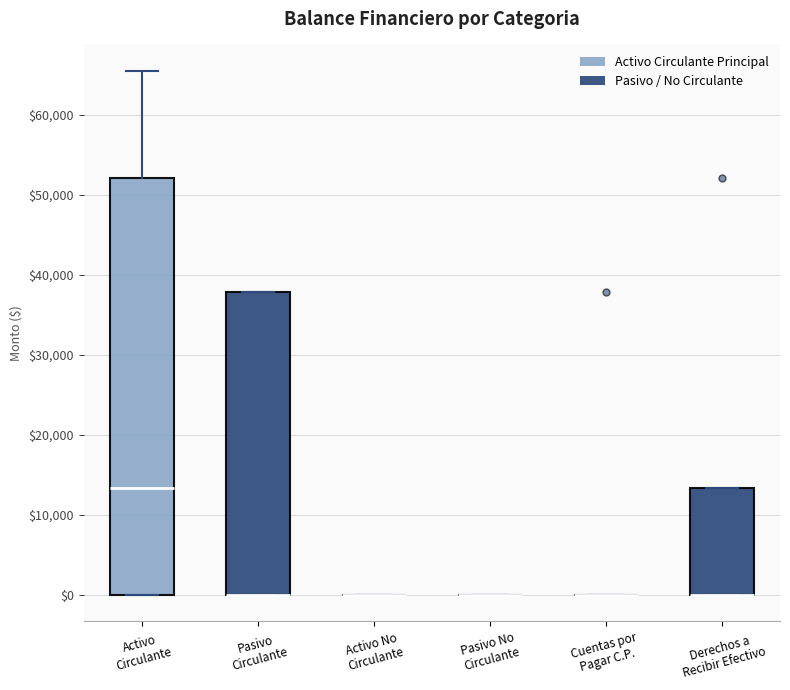

Where is the lower edge of the box for Pasivo Circulante on the y-axis? The values are not printed on the chart, so give them approximately, as read against the axis.

0